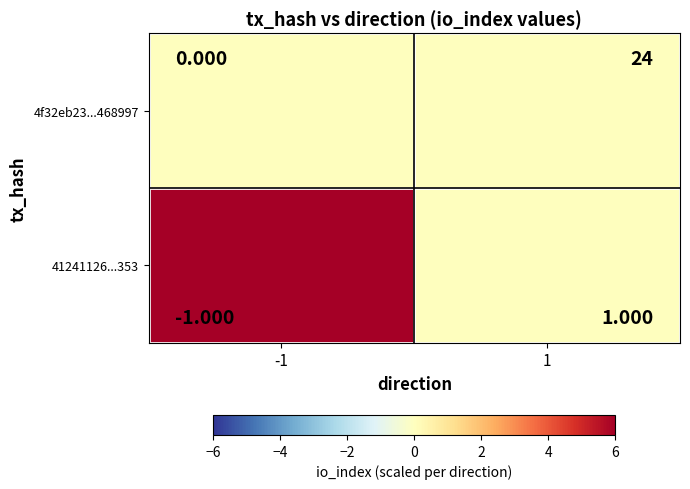

At how many categories does at least one series exceed 2?

1